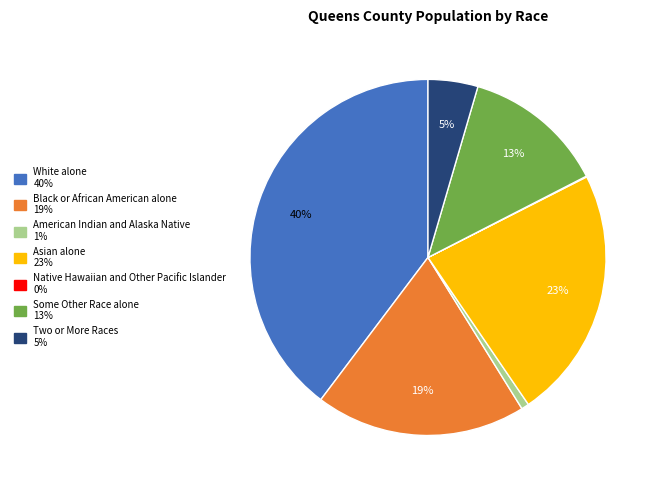

To the nearest percent, what is the difference between the largest and smallest slice percentages?

40%